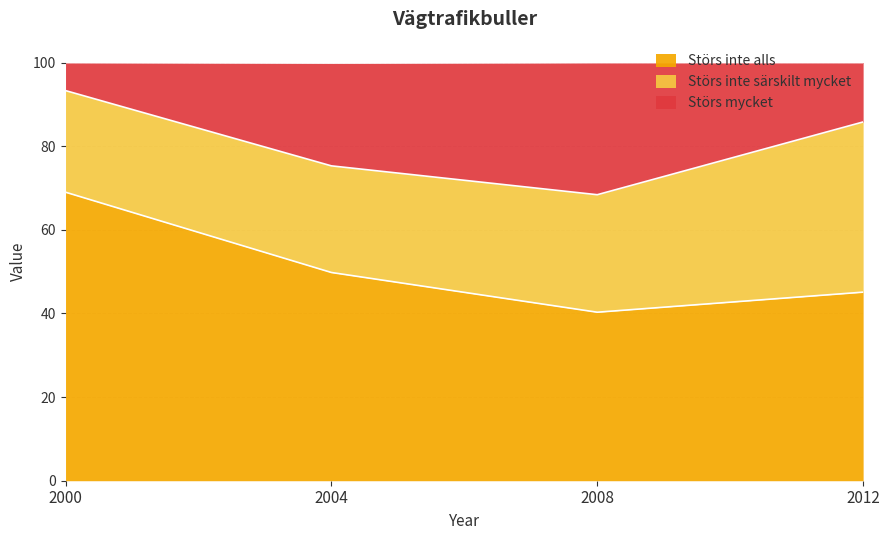

True or false: Störs mycket has more than 1 points higher than both neighbors.

False